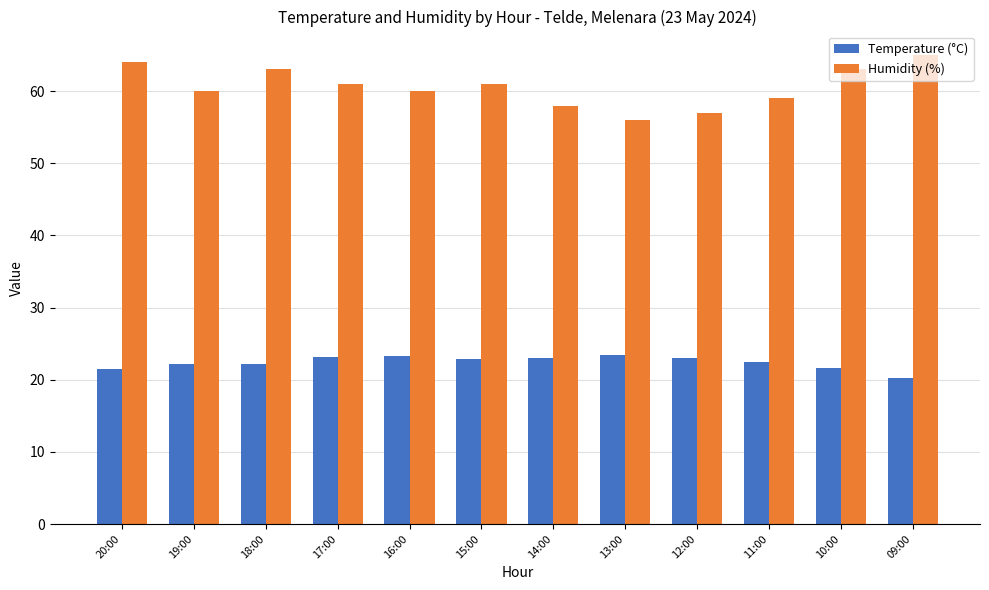

What is the average value of the Humidity (%) series?

60.6